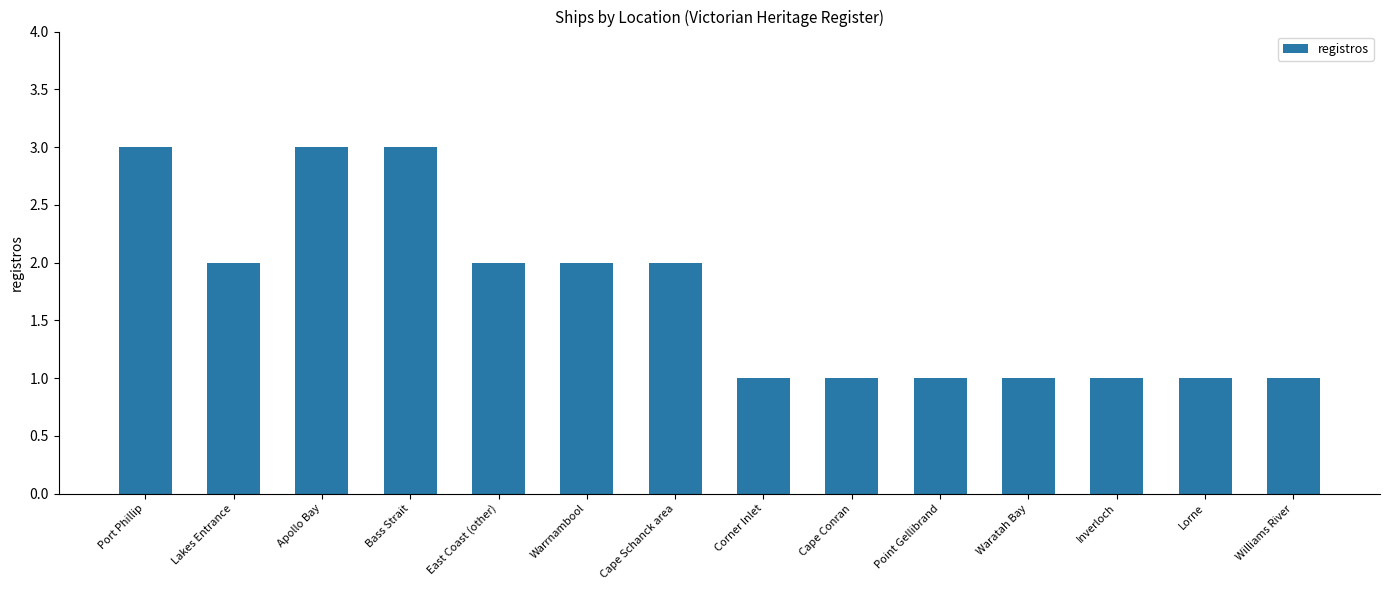

What is the maximum value shown in the chart?

3